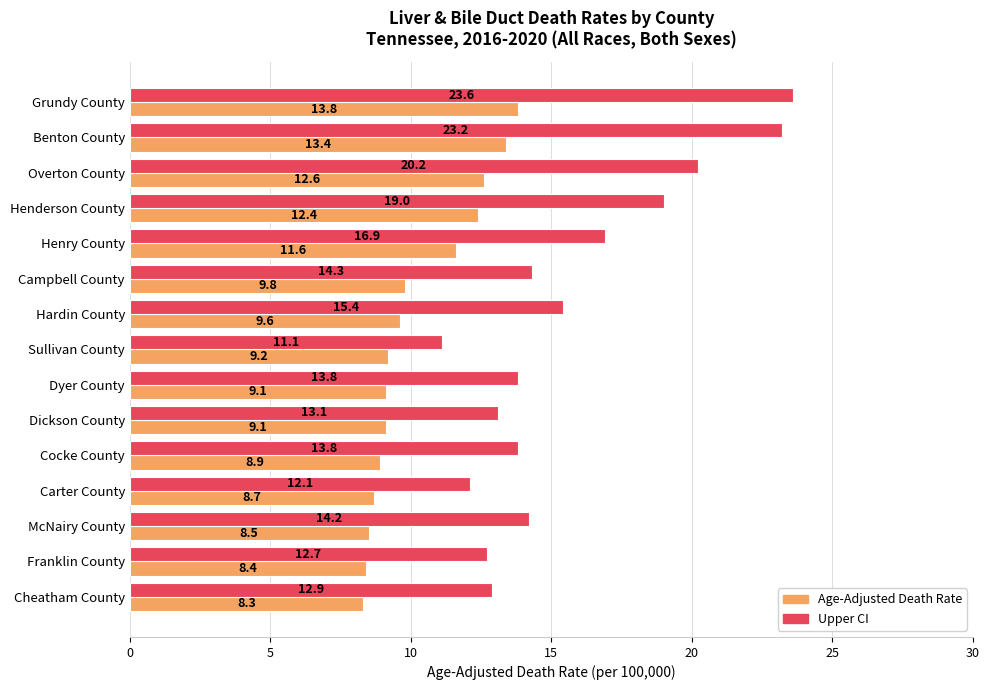

Which series has the widest spread of values?

Upper CI